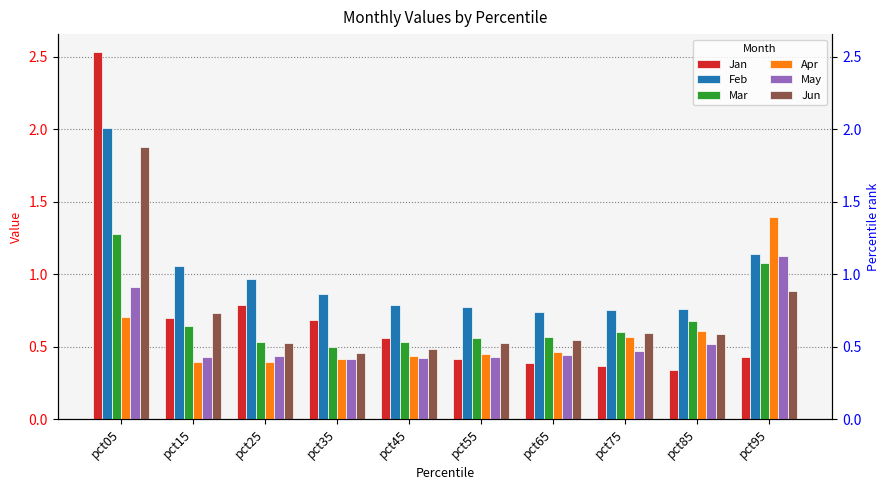

True or false: Feb has a value of 0.7 at pct65.

True